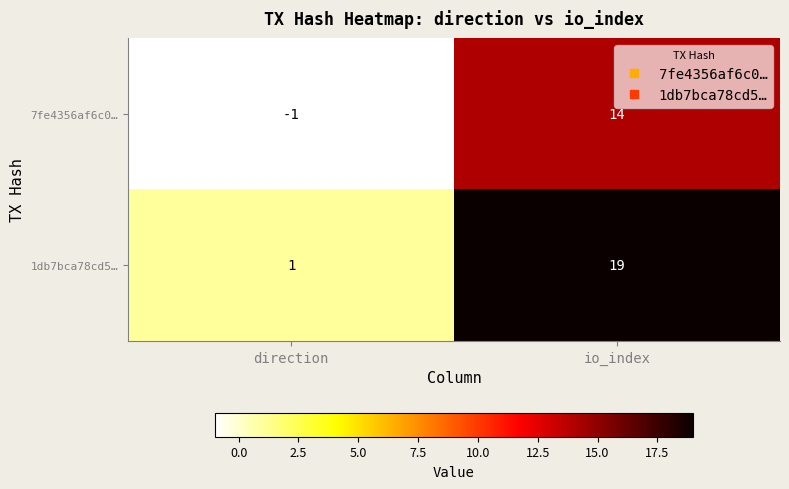

What is the total value across all series at io_index?

33